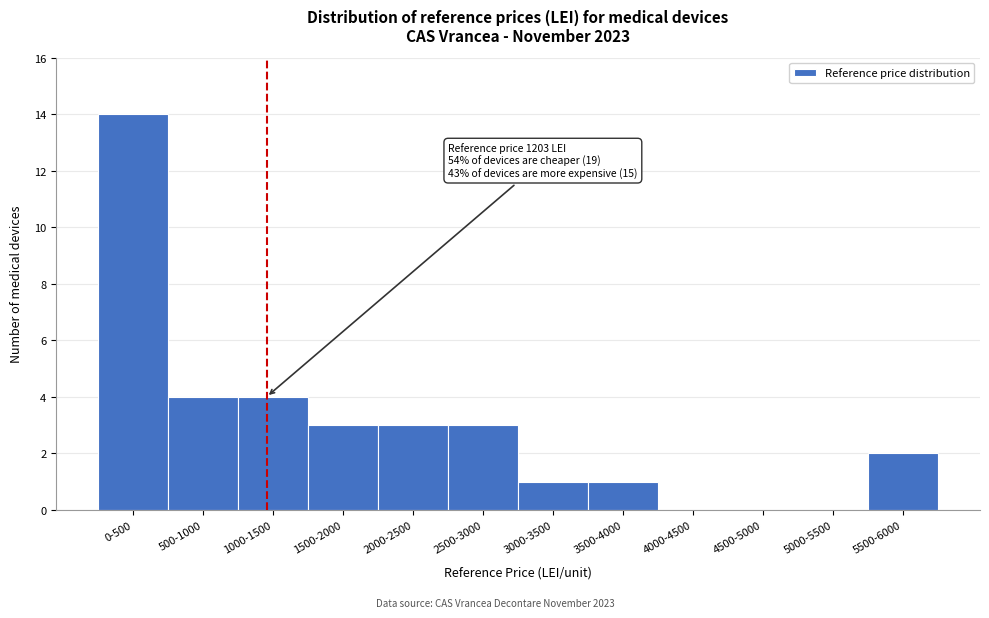

Reading right to left, transcribe all the data shown in this chart.

5500-6000=2	5000-5500=0	4500-5000=0	4000-4500=0	3500-4000=1	3000-3500=1	2500-3000=3	2000-2500=3	1500-2000=3	1000-1500=4	500-1000=4	0-500=14